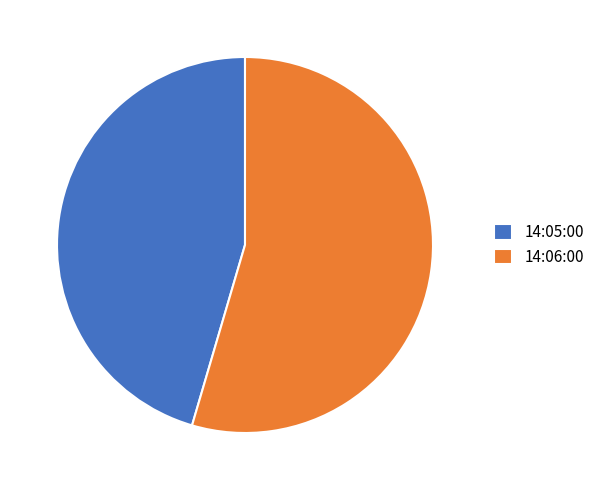

Which category has the biggest portion of the pie?

14:06:00